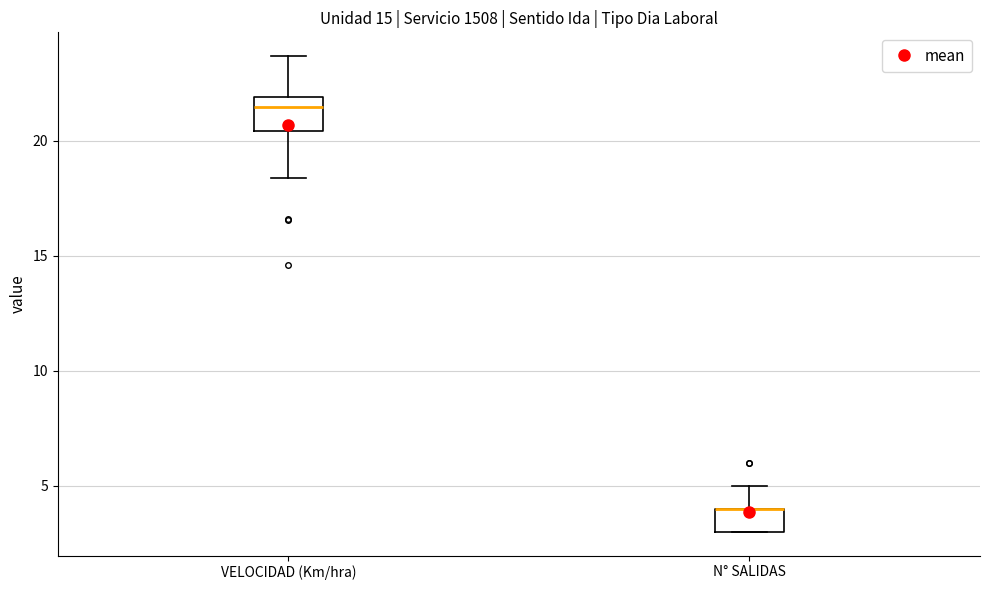

Reading left to right, transcribe this box plot: for each box, give where its median line is, the range the box spans, and where its two whiskers end, as read against the y-axis. The values are not printed on the chart, so give them approximately, as read against the axis.

VELOCIDAD (Km/hra): median 21.5, box 20.5 to 22.0, whiskers 18.5 to 23.5
N° SALIDAS: median 4.0 (drawn on the box's upper edge), box 3.0 to 4.0, whiskers 3.0 to 5.0